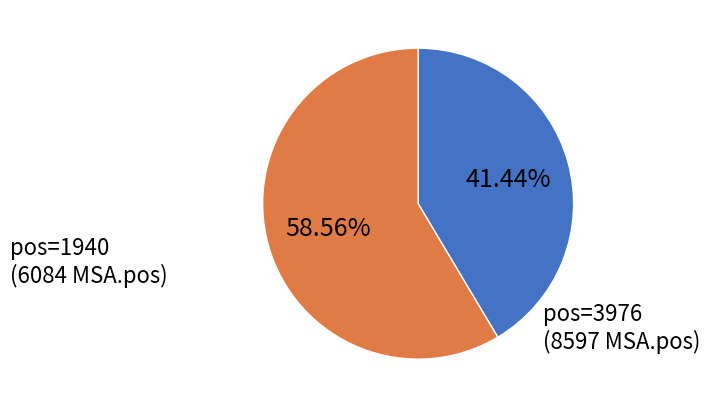

Is there a majority slice in this chart?

Yes